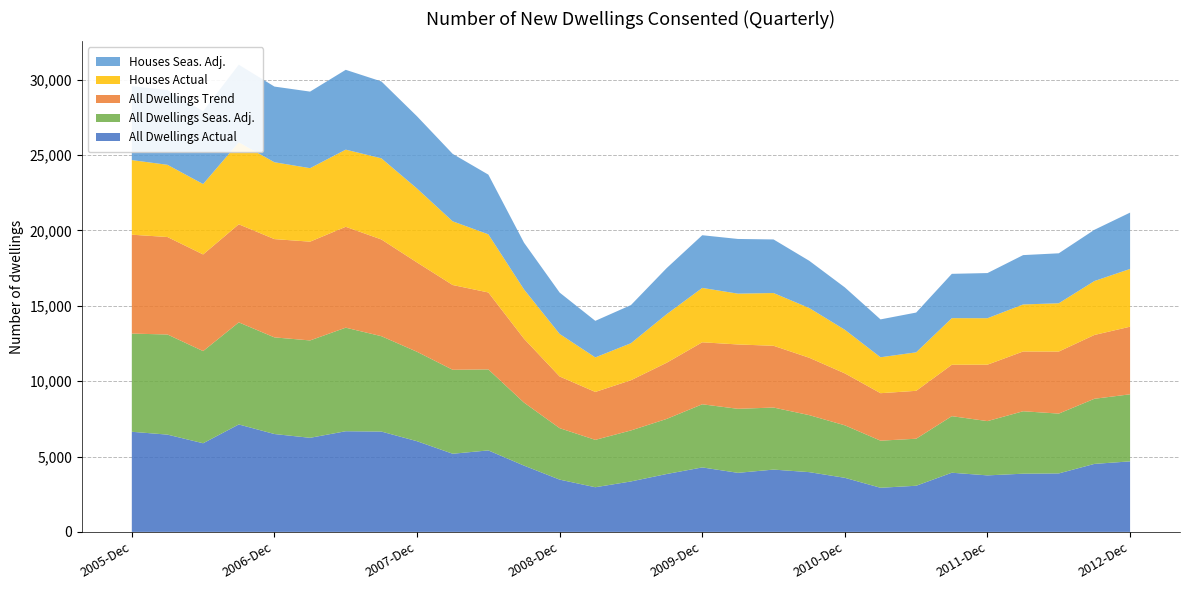

Reading left to right, transcribe all the data shown in this chart.

All Dwellings Actual: 2005-Dec=6641	2006-Mar=6453	2006-Jun=5880	2006-Sep=7127	2006-Dec=6492	2007-Mar=6241	2007-Jun=6678	2007-Sep=6656	2007-Dec=6015	2008-Mar=5184	2008-Jun=5406	2008-Sep=4398	2008-Dec=3468	2009-Mar=2962	2009-Jun=3347	2009-Sep=3839	2009-Dec=4277	2010-Mar=3918	2010-Jun=4133	2010-Sep=3964	2010-Dec=3587	2011-Mar=2927	2011-Jun=3061	2011-Sep=3925	2011-Dec=3749	2012-Mar=3861	2012-Jun=3879	2012-Sep=4511	2012-Dec=4678
All Dwellings Seas. Adj.: 2005-Dec=6514	2006-Mar=6642	2006-Jun=6114	2006-Sep=6772	2006-Dec=6411	2007-Mar=6460	2007-Jun=6869	2007-Sep=6327	2007-Dec=5932	2008-Mar=5570	2008-Jun=5373	2008-Sep=4180	2008-Dec=3413	2009-Mar=3143	2009-Jun=3383	2009-Sep=3654	2009-Dec=4188	2010-Mar=4247	2010-Jun=4116	2010-Sep=3782	2010-Dec=3482	2011-Mar=3124	2011-Jun=3120	2011-Sep=3752	2011-Dec=3600	2012-Mar=4142	2012-Jun=3969	2012-Sep=4320	2012-Dec=4449
All Dwellings Trend: 2005-Dec=6560	2006-Mar=6466	2006-Jun=6411	2006-Sep=6505	2006-Dec=6520	2007-Mar=6552	2007-Jun=6692	2007-Sep=6416	2007-Dec=5925	2008-Mar=5623	2008-Jun=5104	2008-Sep=4237	2008-Dec=3428	2009-Mar=3179	2009-Jun=3331	2009-Sep=3726	2009-Dec=4113	2010-Mar=4269	2010-Jun=4097	2010-Sep=3806	2010-Dec=3445	2011-Mar=3150	2011-Jun=3177	2011-Sep=3410	2011-Dec=3744	2012-Mar=3965	2012-Jun=4115	2012-Sep=4233	2012-Dec=4485
Houses Actual: 2005-Dec=4949	2006-Mar=4790	2006-Jun=4670	2006-Sep=5438	2006-Dec=5098	2007-Mar=4876	2007-Jun=5118	2007-Sep=5383	2007-Dec=4905	2008-Mar=4226	2008-Jun=3857	2008-Sep=3273	2008-Dec=2823	2009-Mar=2291	2009-Jun=2456	2009-Sep=3220	2009-Dec=3607	2010-Mar=3371	2010-Jun=3500	2010-Sep=3301	2010-Dec=2894	2011-Mar=2384	2011-Jun=2554	2011-Sep=3092	2011-Dec=3082	2012-Mar=3119	2012-Jun=3204	2012-Sep=3578	2012-Dec=3832
Houses Seas. Adj.: 2005-Dec=4904	2006-Mar=4962	2006-Jun=4829	2006-Sep=5149	2006-Dec=5020	2007-Mar=5078	2007-Jun=5295	2007-Sep=5101	2007-Dec=4791	2008-Mar=4473	2008-Jun=3960	2008-Sep=3099	2008-Dec=2744	2009-Mar=2425	2009-Jun=2530	2009-Sep=3056	2009-Dec=3495	2010-Mar=3627	2010-Jun=3554	2010-Sep=3133	2010-Dec=2809	2011-Mar=2512	2011-Jun=2638	2011-Sep=2940	2011-Dec=2995	2012-Mar=3274	2012-Jun=3314	2012-Sep=3399	2012-Dec=3737